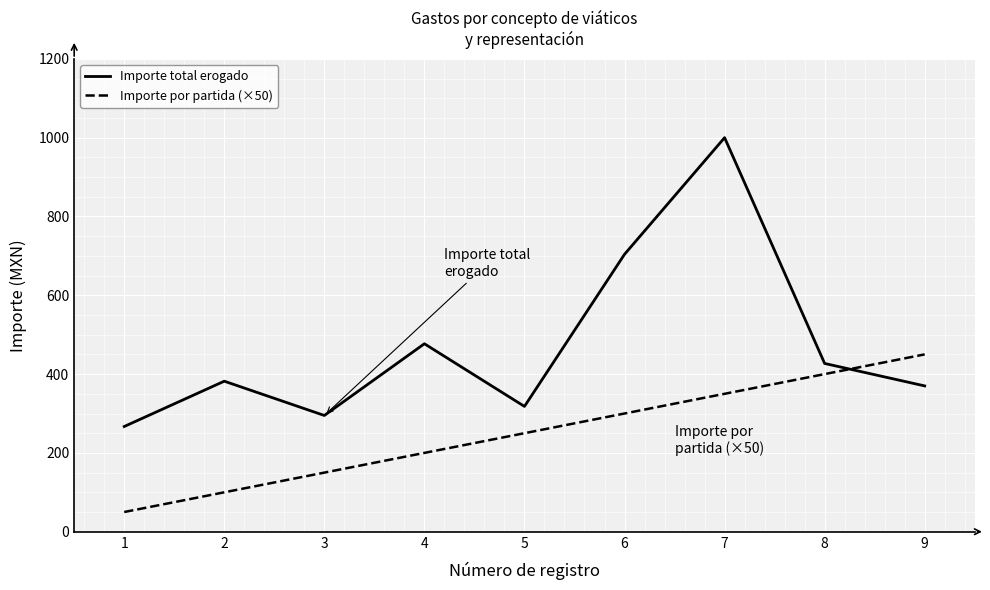

True or false: Importe por partida (×50) has a value of 100 at 2.

True